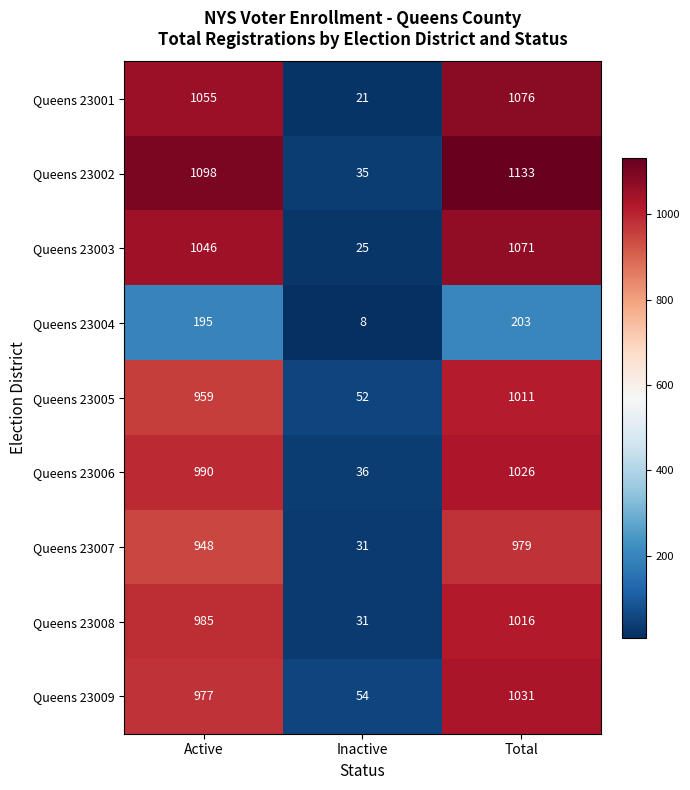

Which category has the lowest value across all series?

Inactive